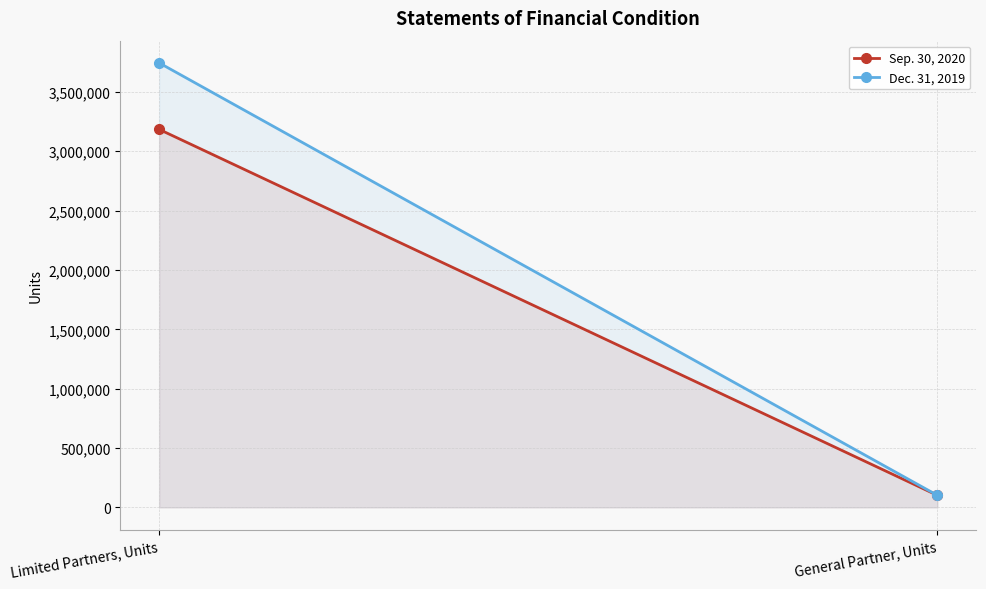

What is the highest value of the Dec. 31, 2019 series?

3744360.7